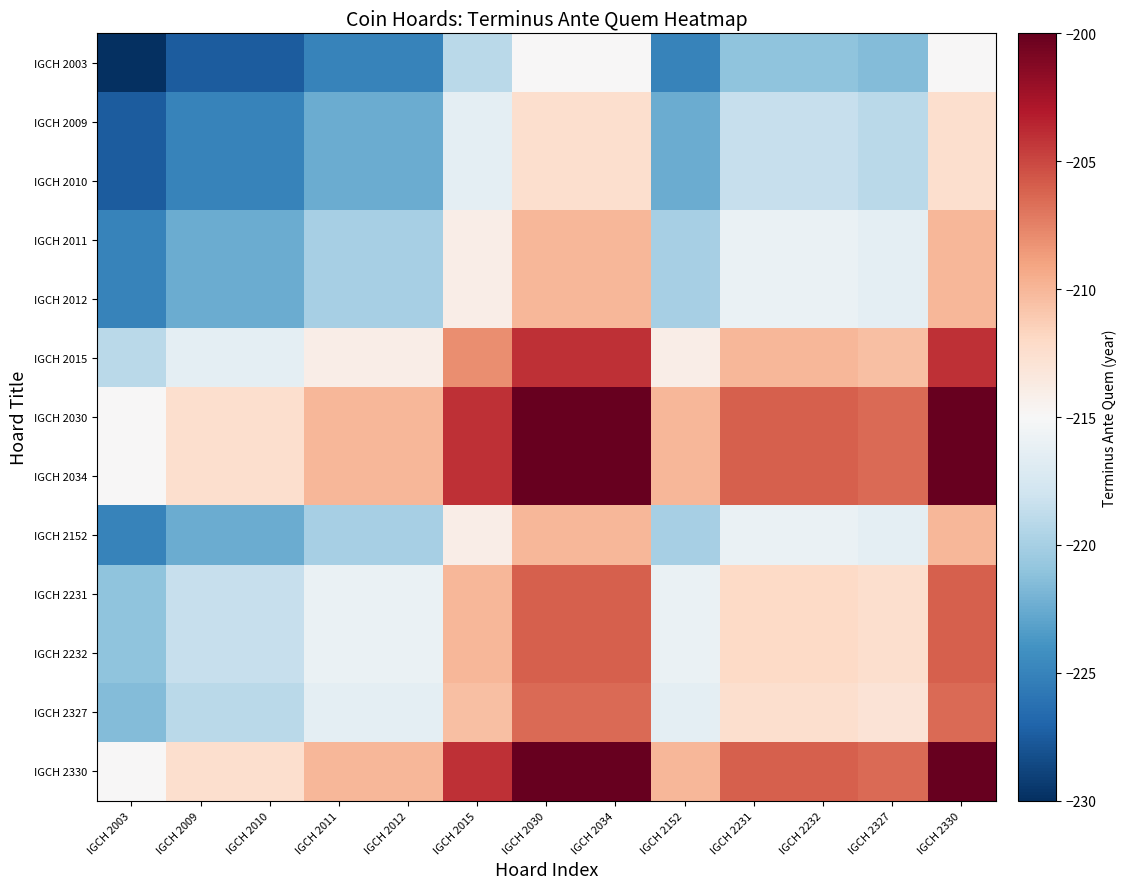

Rank the series by their maximum value, from highest to lowest.

IGCH 2030, IGCH 2034, IGCH 2330, IGCH 2015, IGCH 2231, IGCH 2232, IGCH 2327, IGCH 2011, IGCH 2012, IGCH 2152, IGCH 2009, IGCH 2010, IGCH 2003